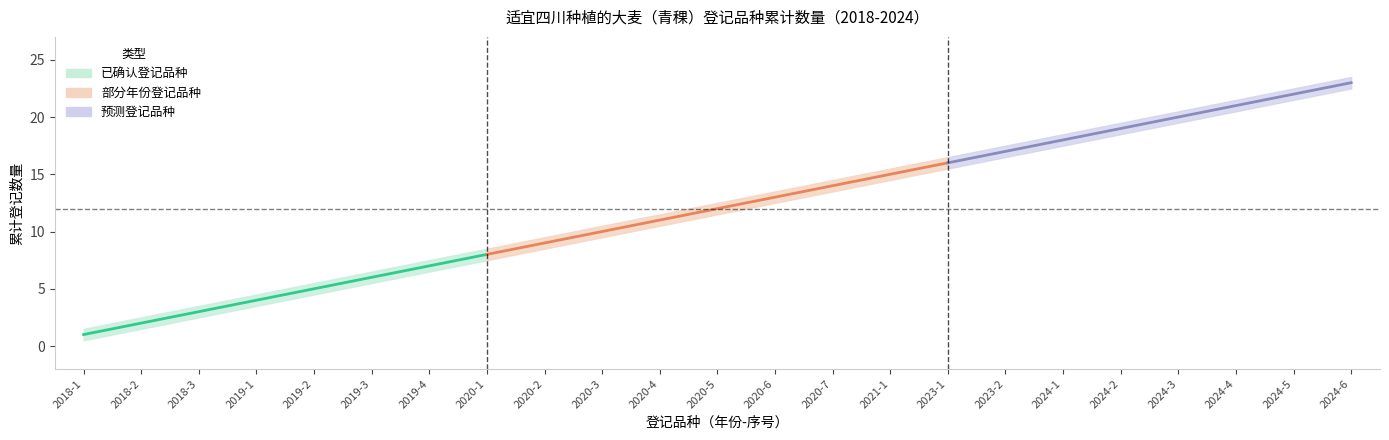

Reading right to left, transcribe all the data shown in this chart.

cumulative_count: 2024-6=23.0	2024-5=22.0	2024-4=21.0	2024-3=20.0	2024-2=19.0	2024-1=18.0	2023-2=17.0	2023-1=16.0	2021-1=15.0	2020-7=14.0	2020-6=13.0	2020-5=12.0	2020-4=11.0	2020-3=10.0	2020-2=9.0	2020-1=8.0	2019-4=7.0	2019-3=6.0	2019-2=5.0	2019-1=4.0	2018-3=3.0	2018-2=2.0	2018-1=1.0
upper_bound: 2024-6=23.5	2024-5=22.5	2024-4=21.5	2024-3=20.5	2024-2=19.5	2024-1=18.5	2023-2=17.5	2023-1=16.5	2021-1=15.5	2020-7=14.5	2020-6=13.5	2020-5=12.5	2020-4=11.5	2020-3=10.5	2020-2=9.5	2020-1=8.5	2019-4=7.5	2019-3=6.5	2019-2=5.5	2019-1=4.5	2018-3=3.5	2018-2=2.5	2018-1=1.5
lower_bound: 2024-6=22.5	2024-5=21.5	2024-4=20.5	2024-3=19.5	2024-2=18.5	2024-1=17.5	2023-2=16.5	2023-1=15.5	2021-1=14.5	2020-7=13.5	2020-6=12.5	2020-5=11.5	2020-4=10.5	2020-3=9.5	2020-2=8.5	2020-1=7.5	2019-4=6.5	2019-3=5.5	2019-2=4.5	2019-1=3.5	2018-3=2.5	2018-2=1.5	2018-1=0.5